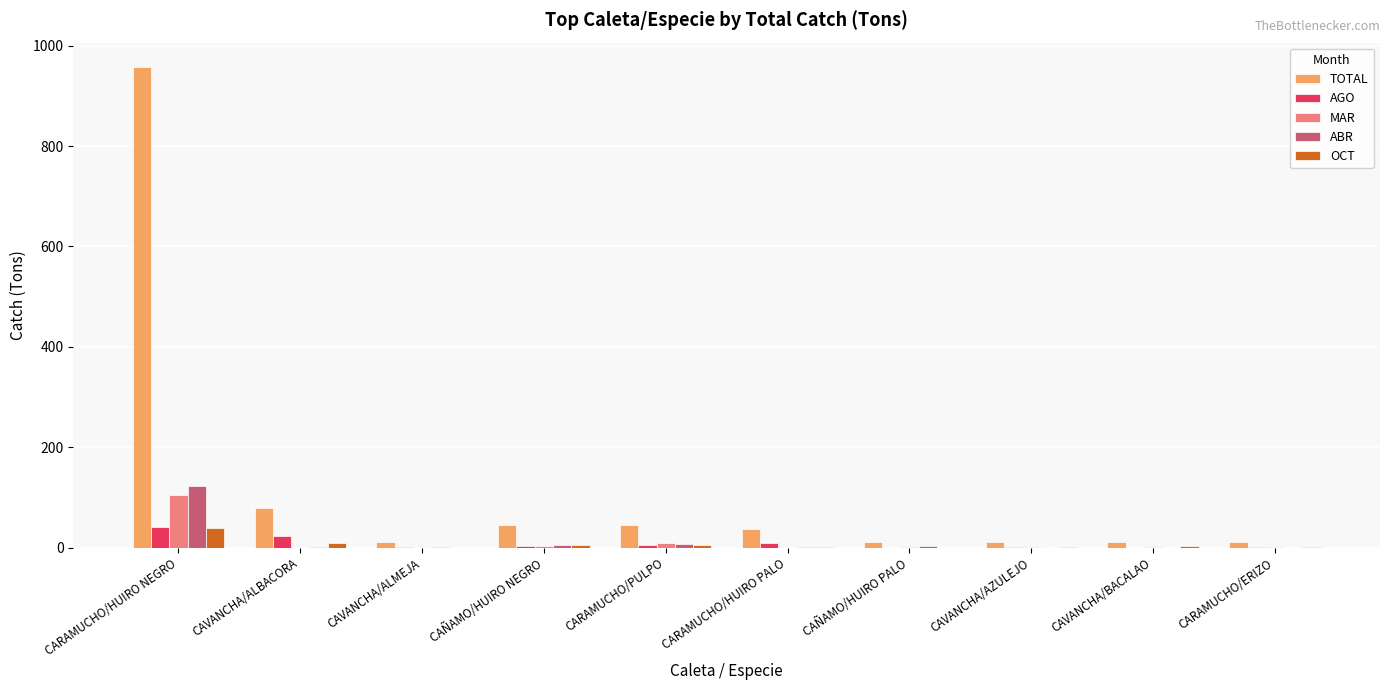

The ABR series shows 0.0 at CAVANCHA/BACALAO. True or false?

True